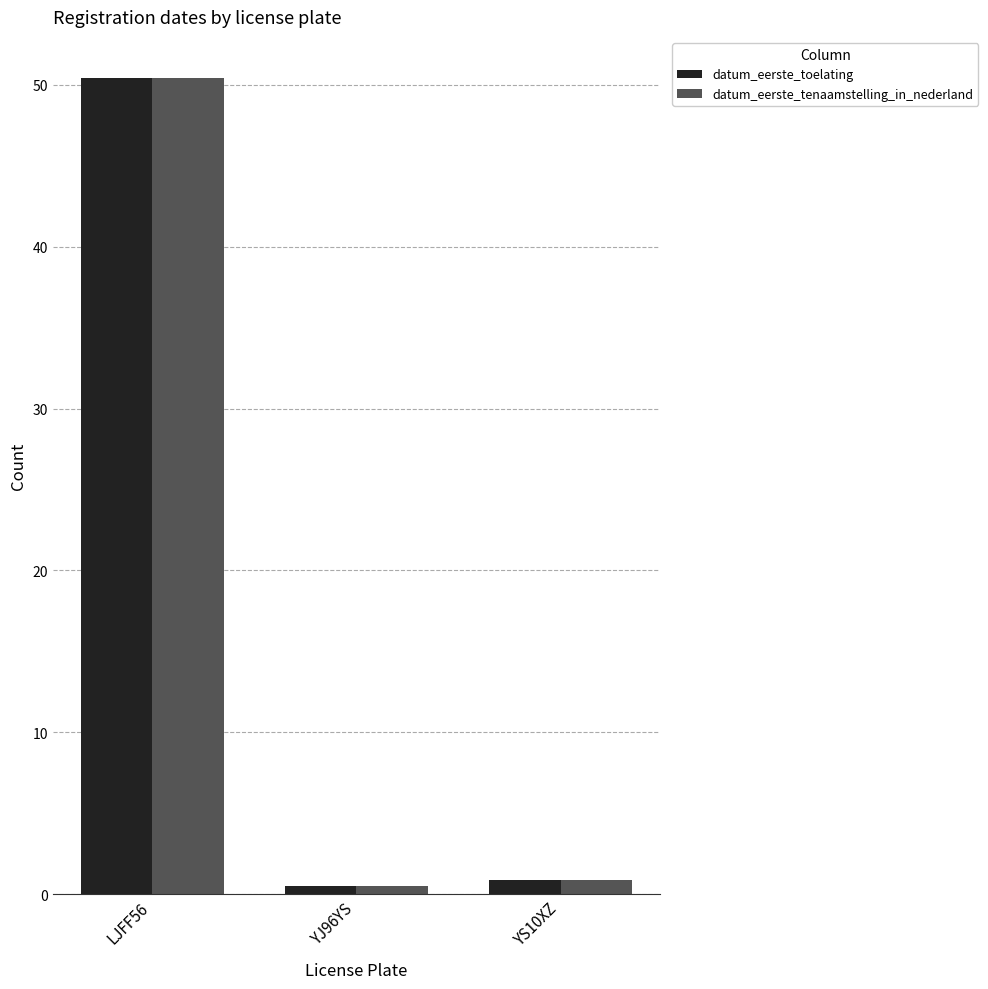

Does the chart contain stacked bars?

No